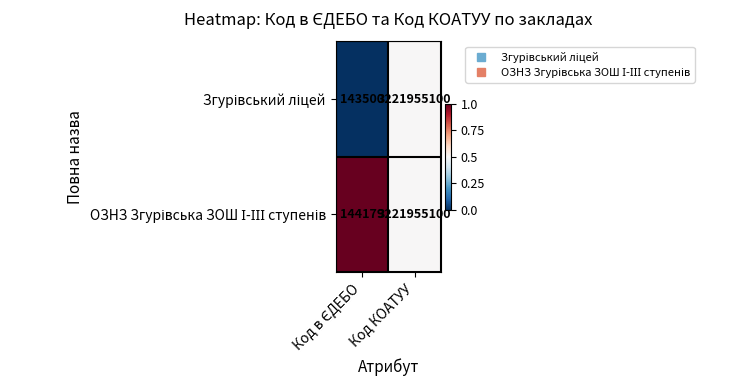

What is the minimum value shown in the chart?

143500